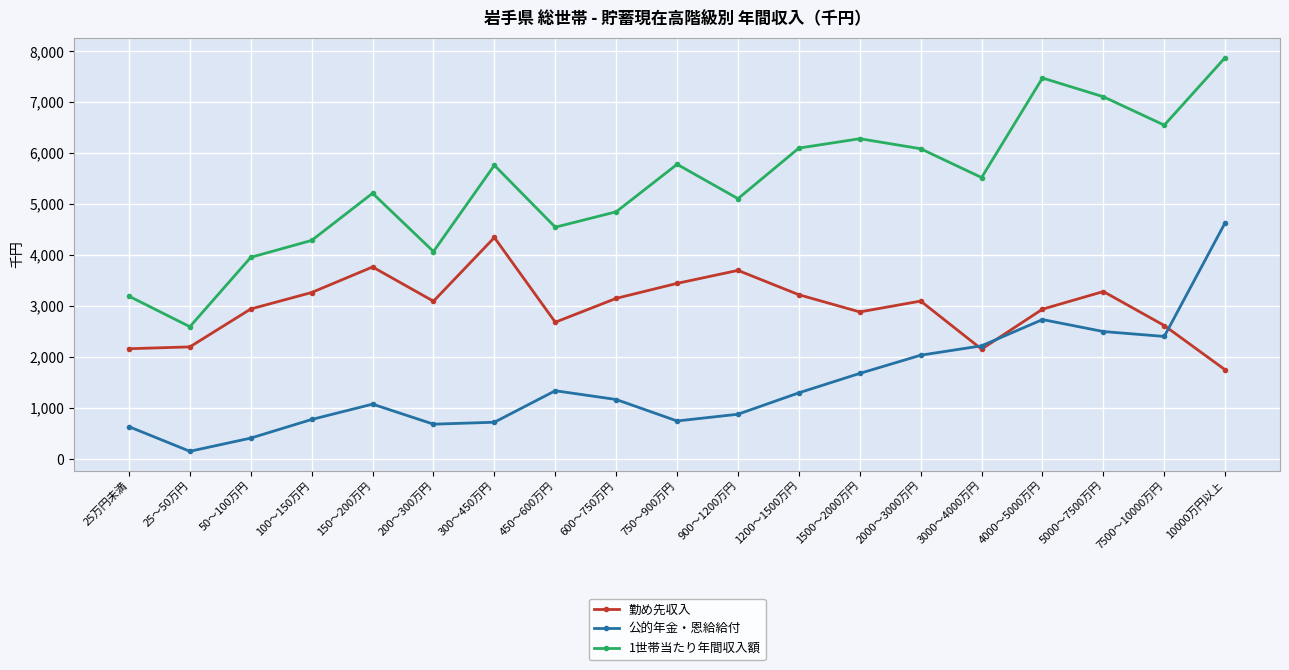

What value does the 勤め先収入 series have at 5000～7500万円?

3287